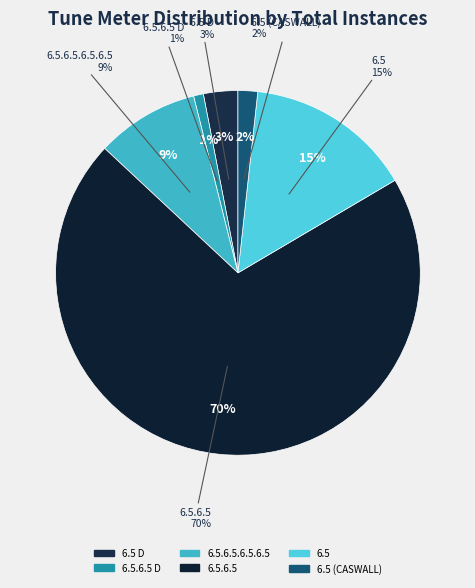

Rank the categories by value from lowest to highest.

6.5.6.5 D, 6.5 (CASWALL), 6.5 D, 6.5.6.5.6.5.6.5, 6.5, 6.5.6.5